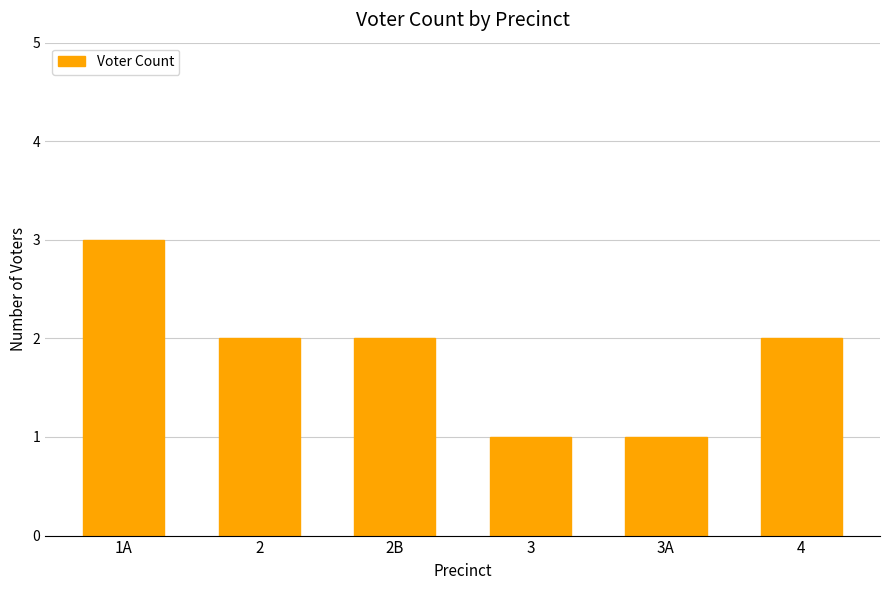

What is the greatest value displayed?

3